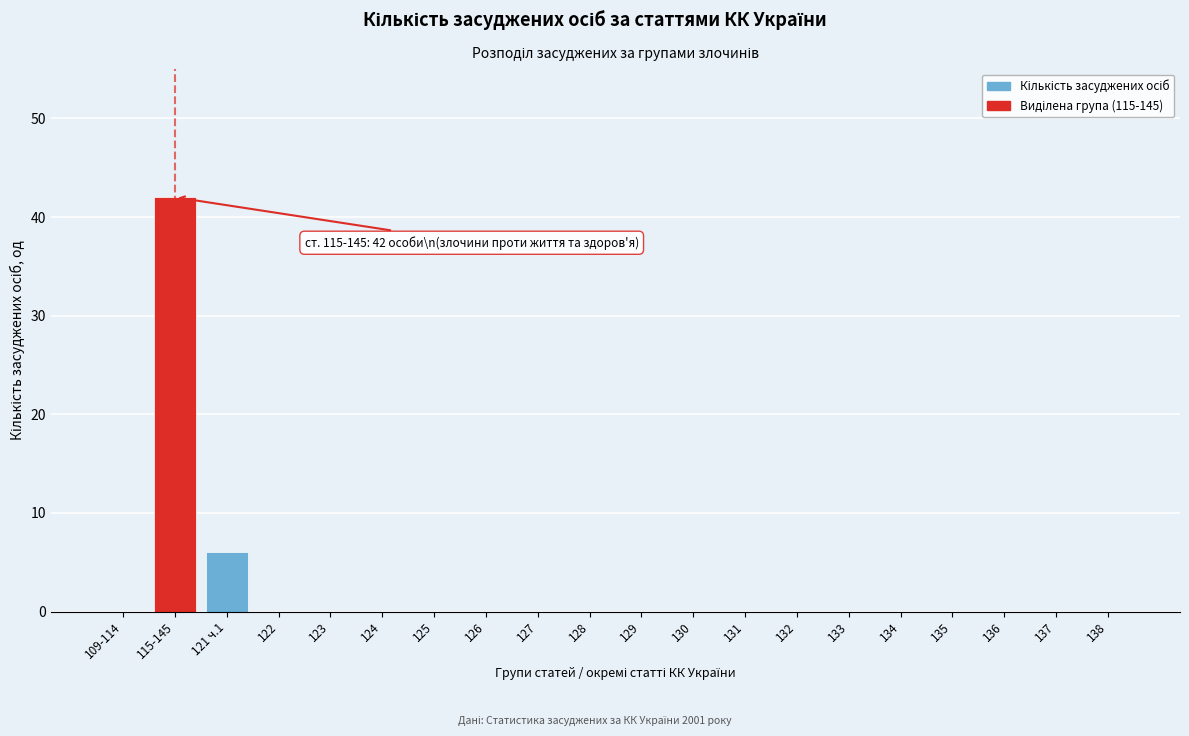

Reading left to right, extract all data points from this chart.

109-114=0	115-145=42	121 ч.1=6	122=0	123=0	124=0	125=0	126=0	127=0	128=0	129=0	130=0	131=0	132=0	133=0	134=0	135=0	136=0	137=0	138=0